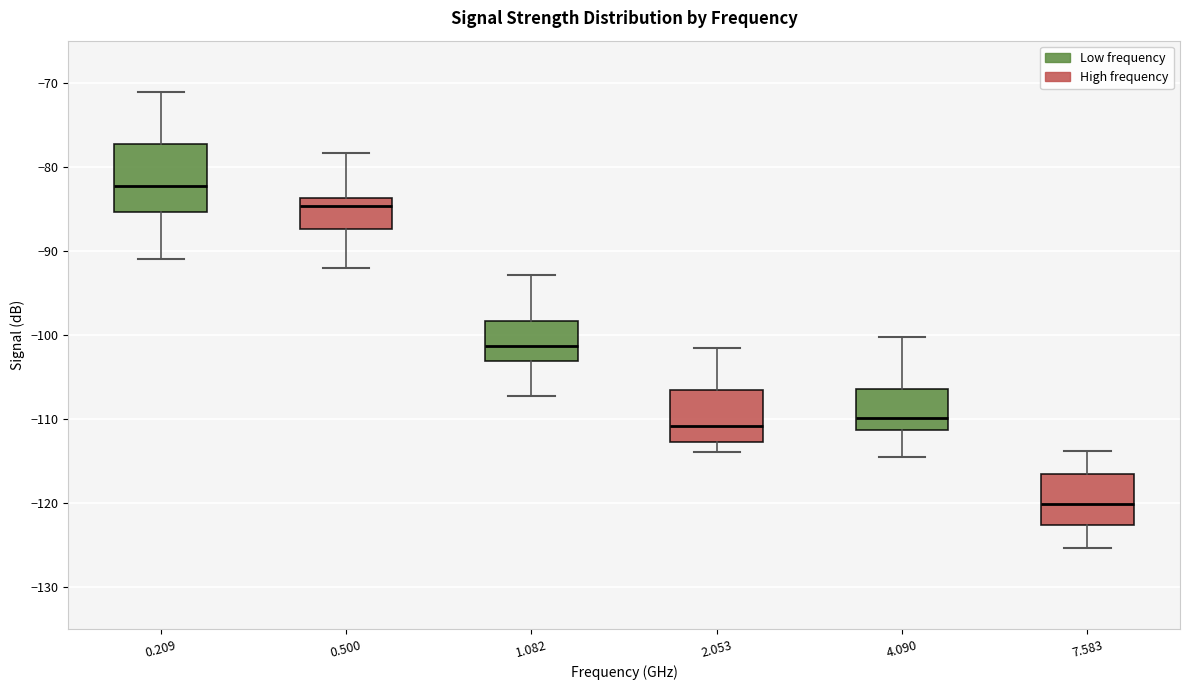

Where does the median line of the box at x = 0.500 sit on the y-axis? The values are not printed on the chart, so give them approximately, as read against the axis.

-85